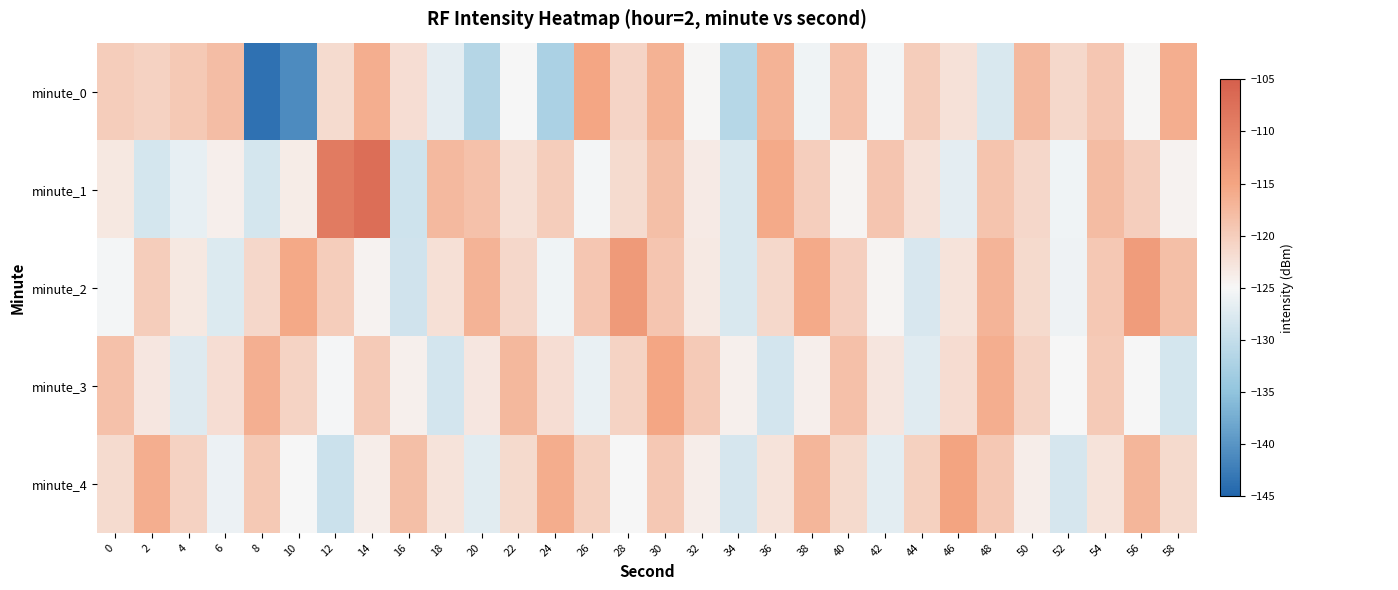

Which series has the widest spread of values?

minute_0